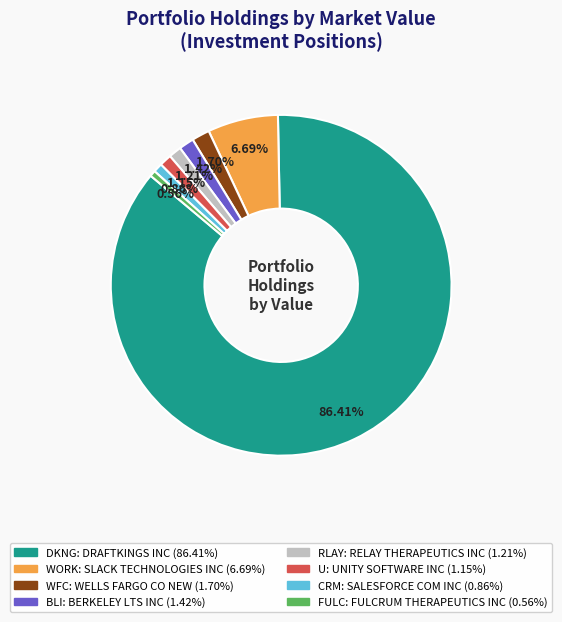

How many segments does this pie chart have?

8